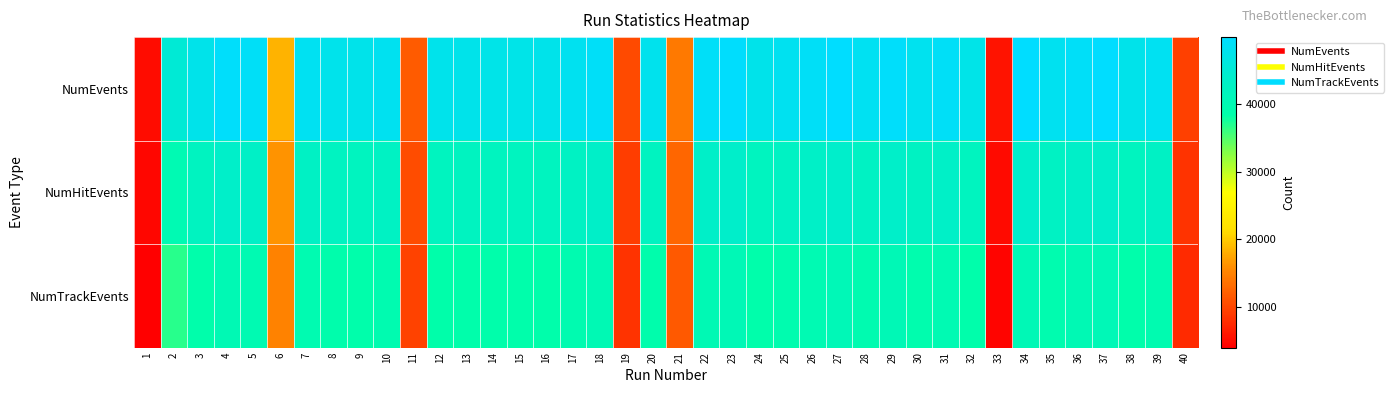

Rank the series at 20 from highest to lowest value.

NumEvents, NumHitEvents, NumTrackEvents